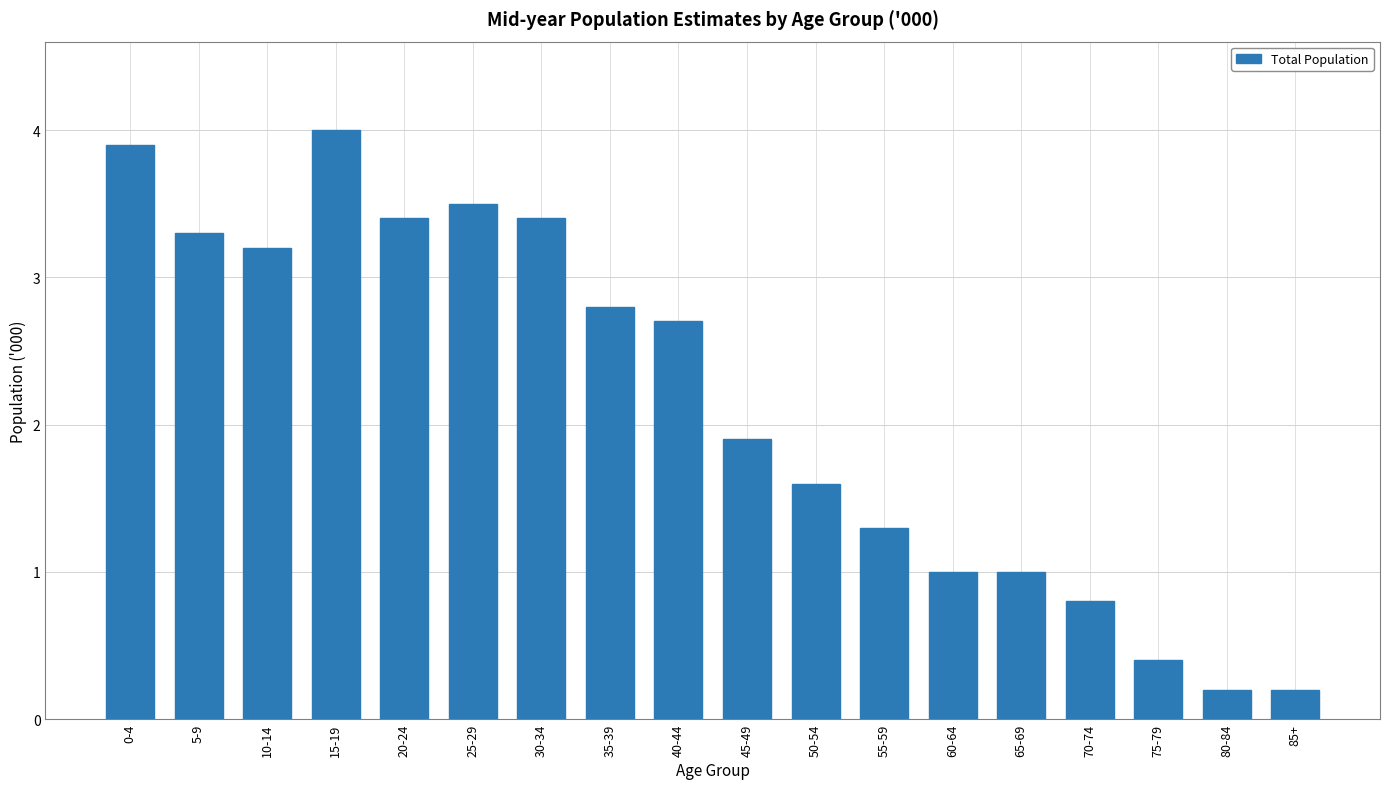

At which label does the data first exceed 2?

0-4